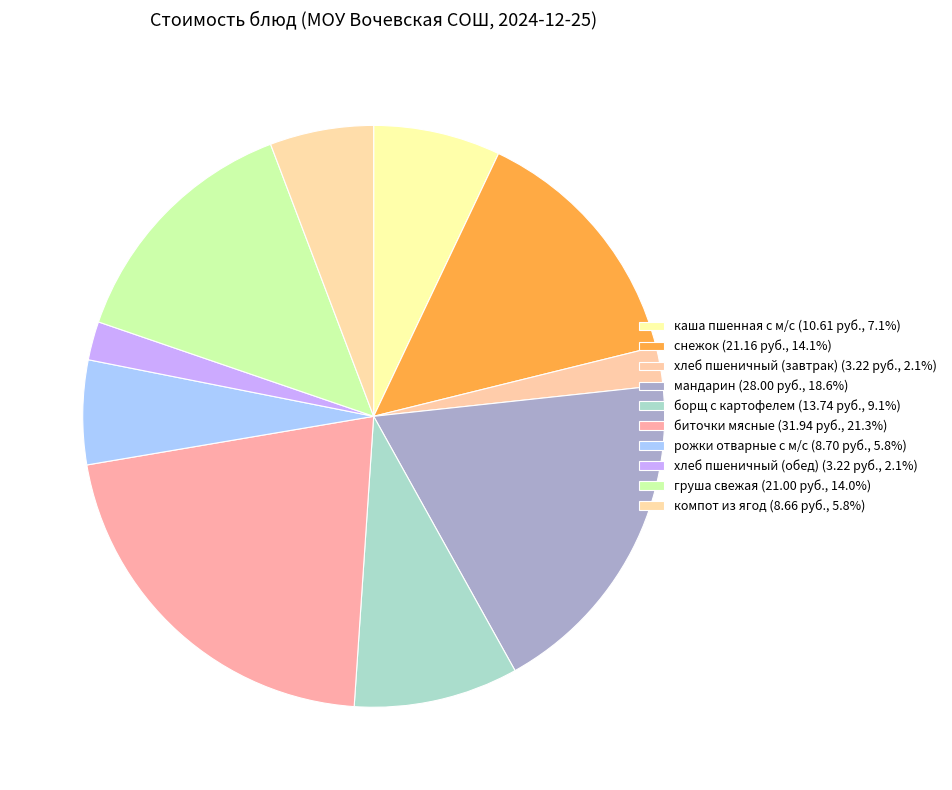

How many slices are in this pie chart?

10